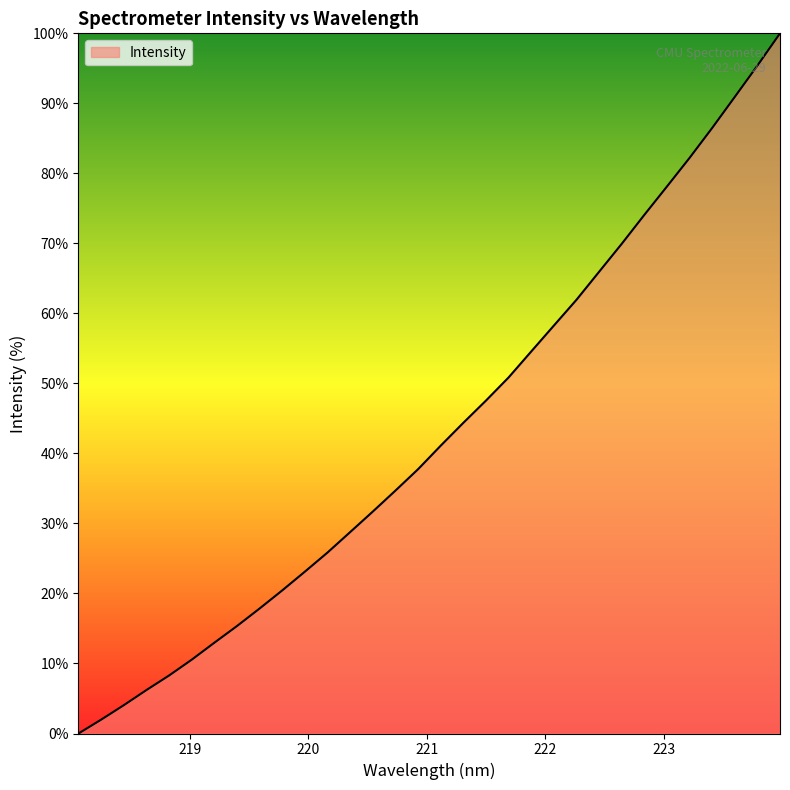

What is the maximum value shown in the chart?

100.0